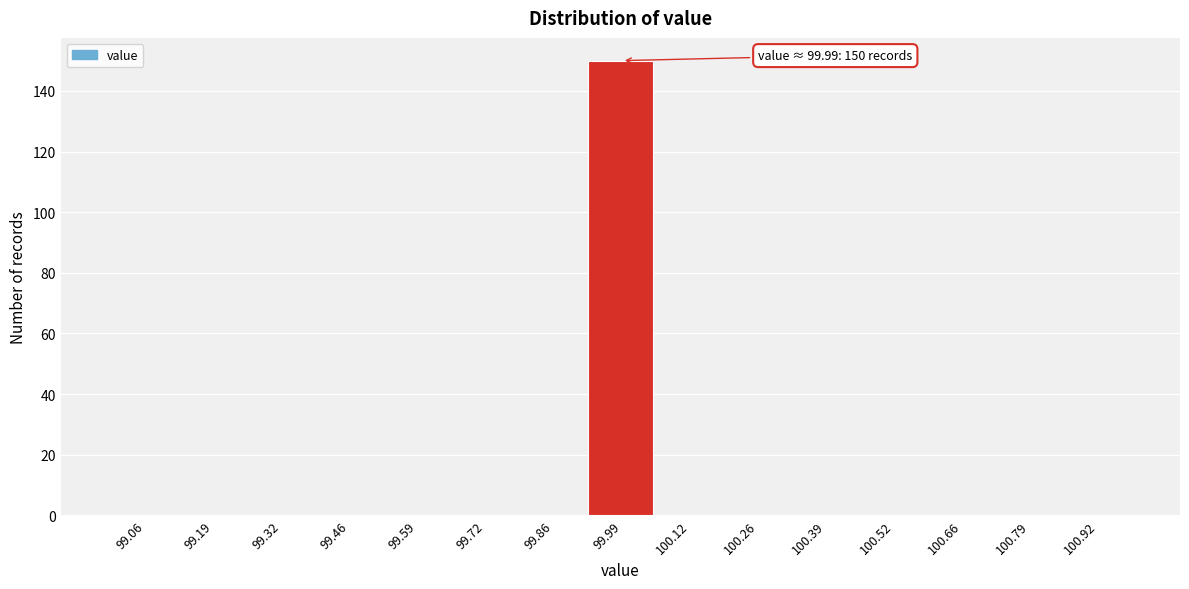

Which range on the x-axis has the tallest bar?

99.92 to 100.06